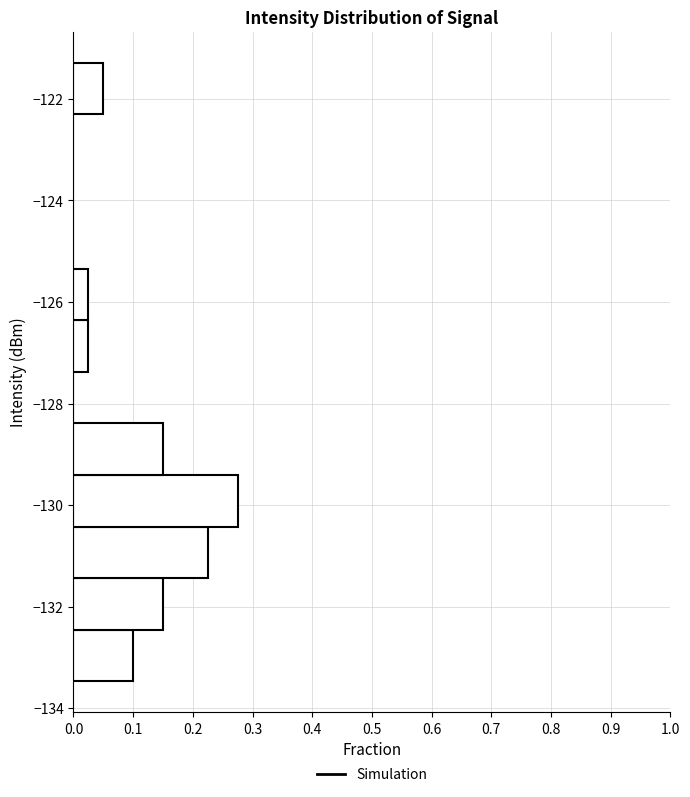

Over which range of the y-axis is the bar longest?

-130.4 to -129.4